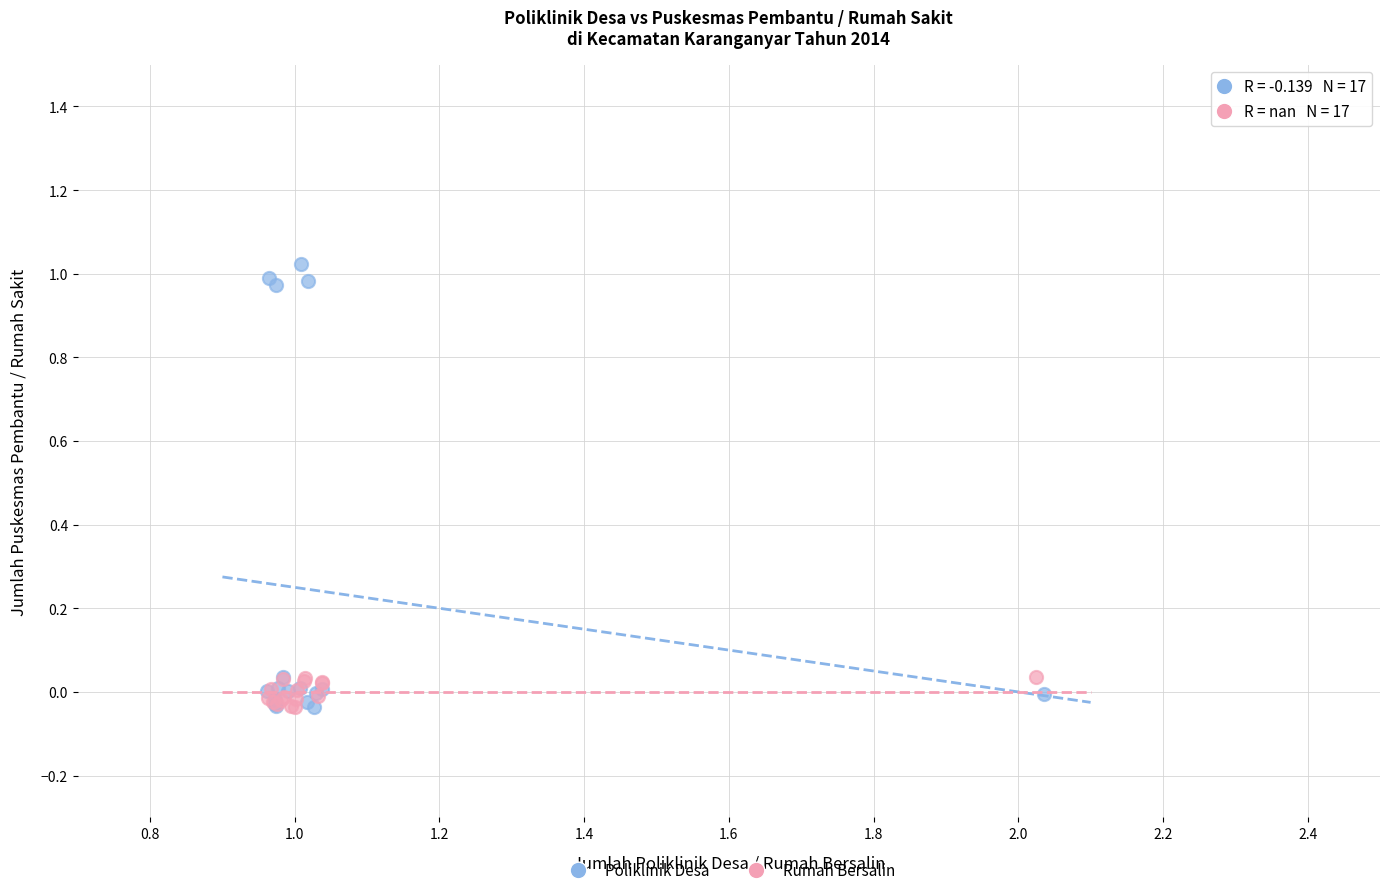

Which series contains the highest Y value?

Poliklinik Desa